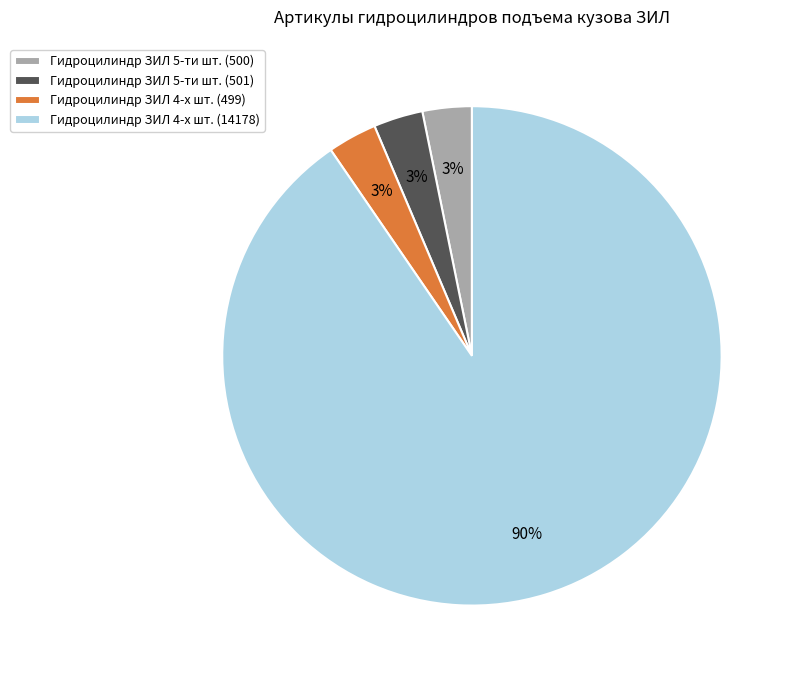

Is it true that Гидроцилиндр ЗИЛ 4-х шт. (499) is 17% of the pie?

False